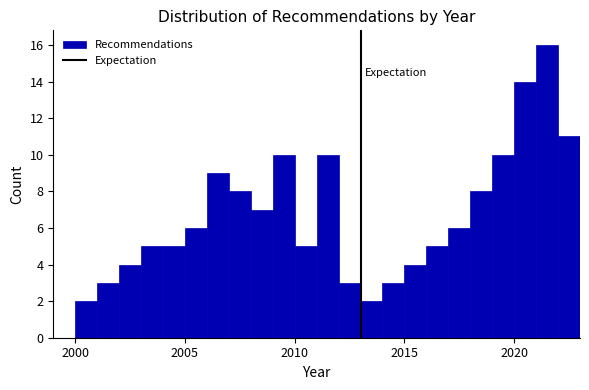

Read against the x-axis, roughly where is the centre of the tallest bar?

2021.5